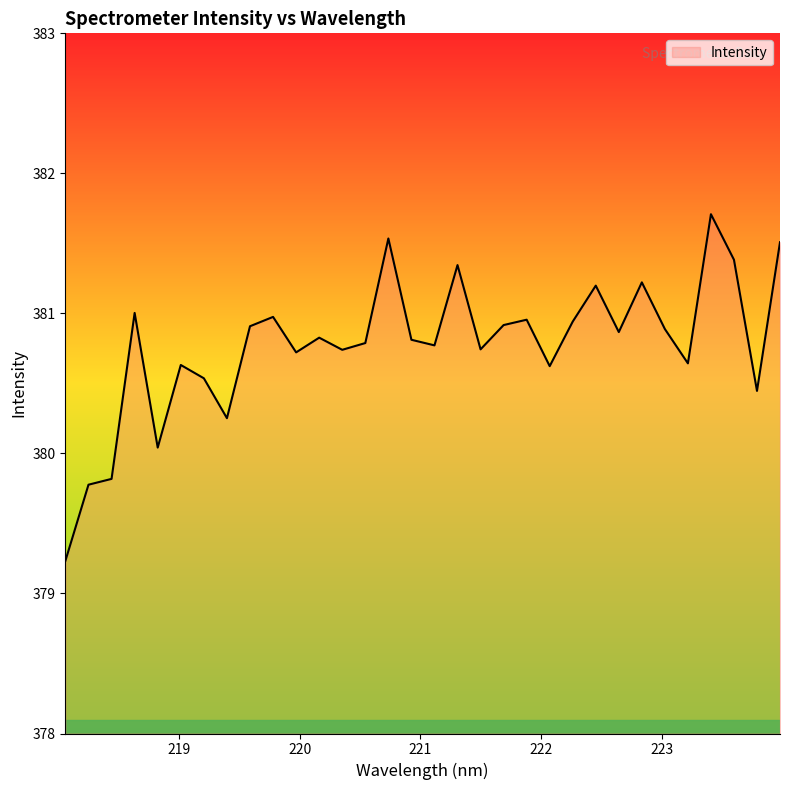

How many values exceed 380?

29